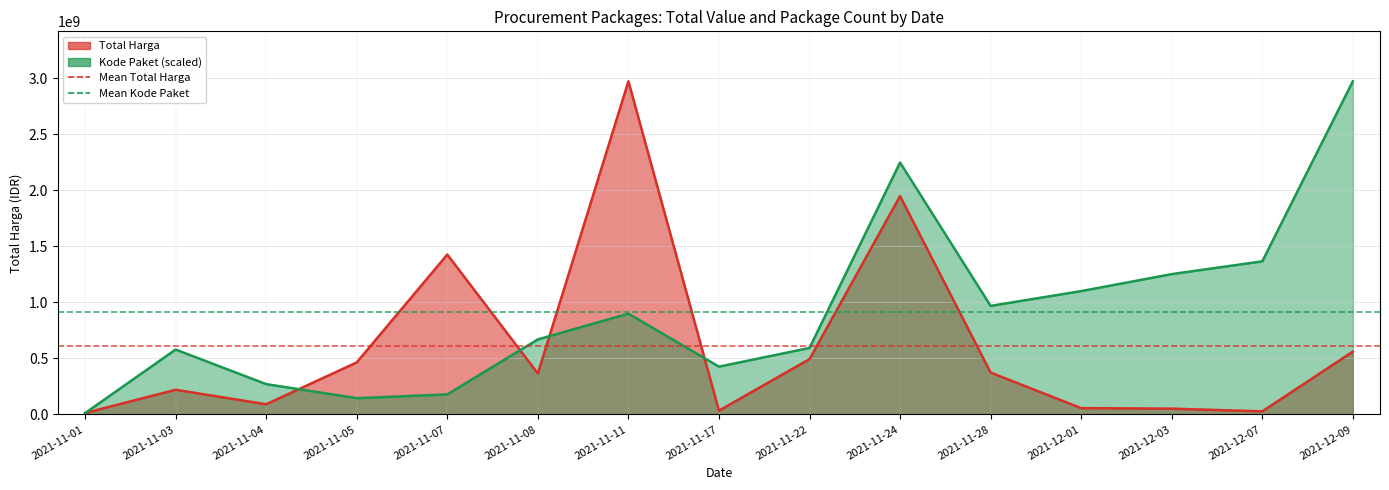

Between which two adjacent categories do Kode Paket and Total Harga first intersect?

2021-11-01 and 2021-11-03